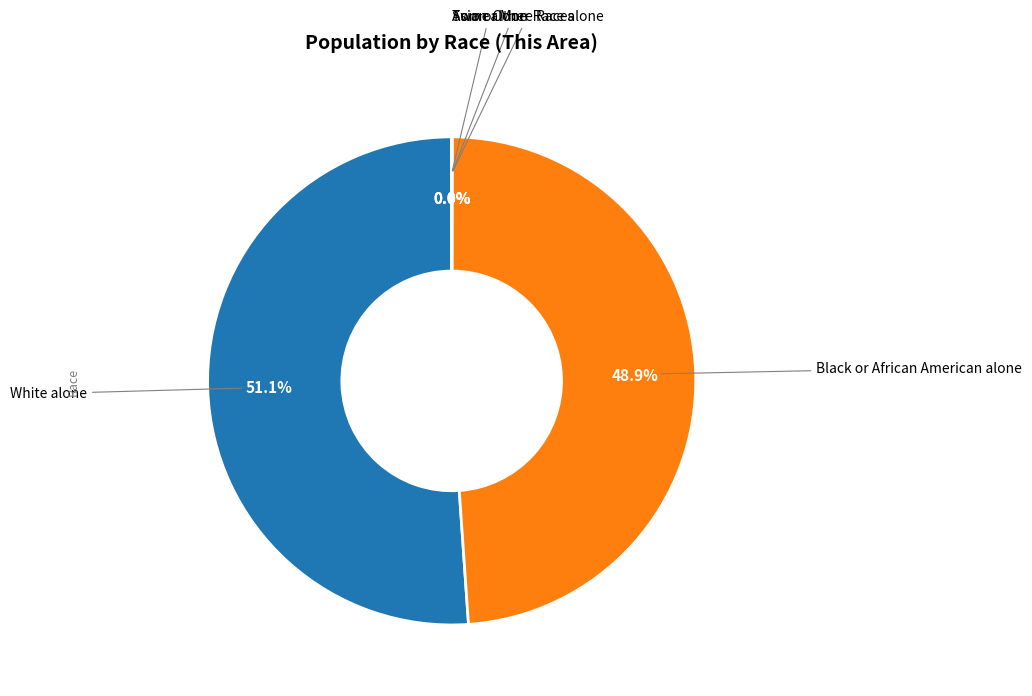

Is there any slice that represents more than half of the pie?

Yes